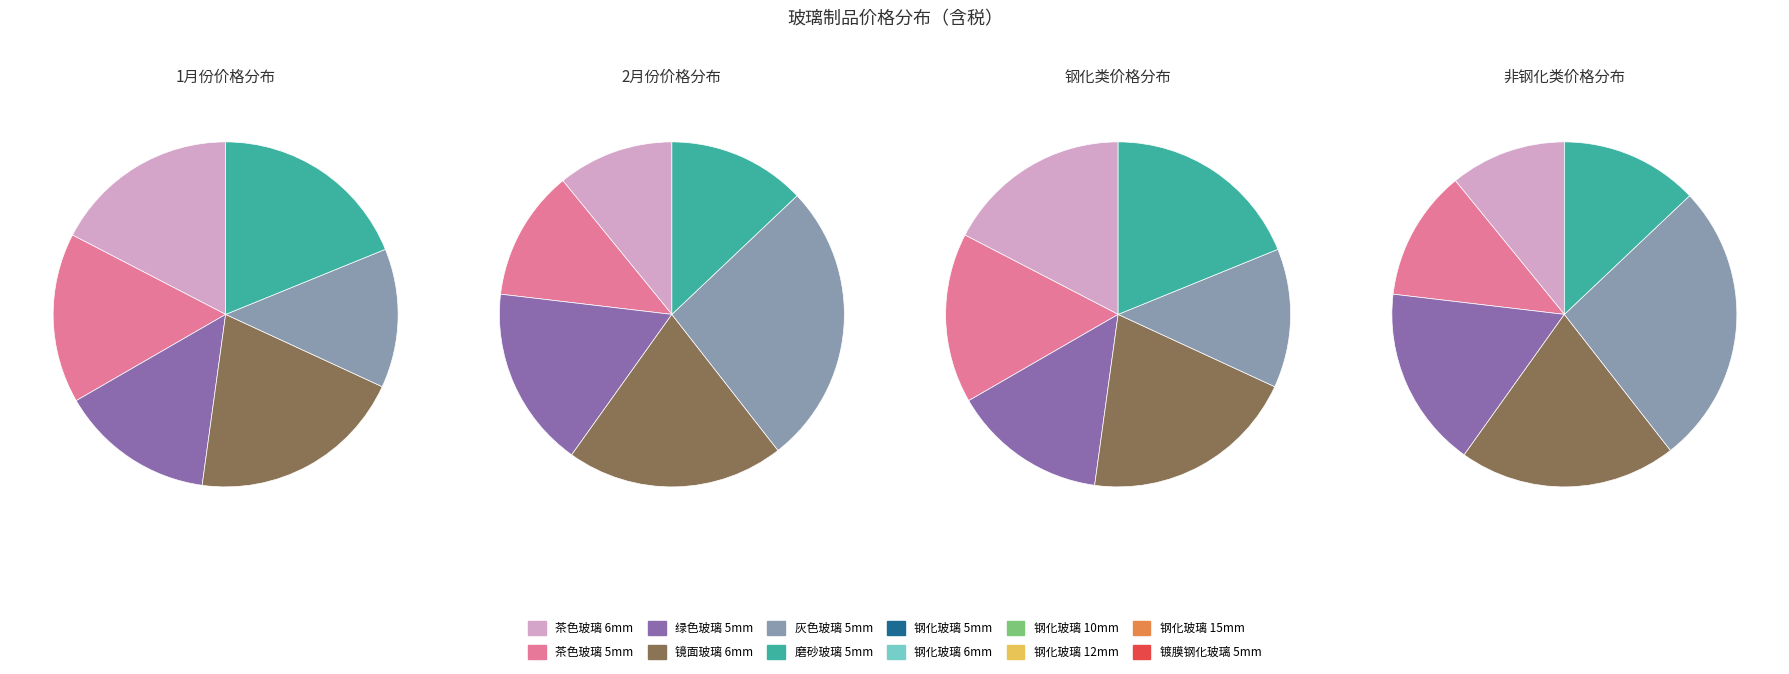

What is the change in value from 茶色玻璃 6mm to 钢化玻璃 6mm?

+30